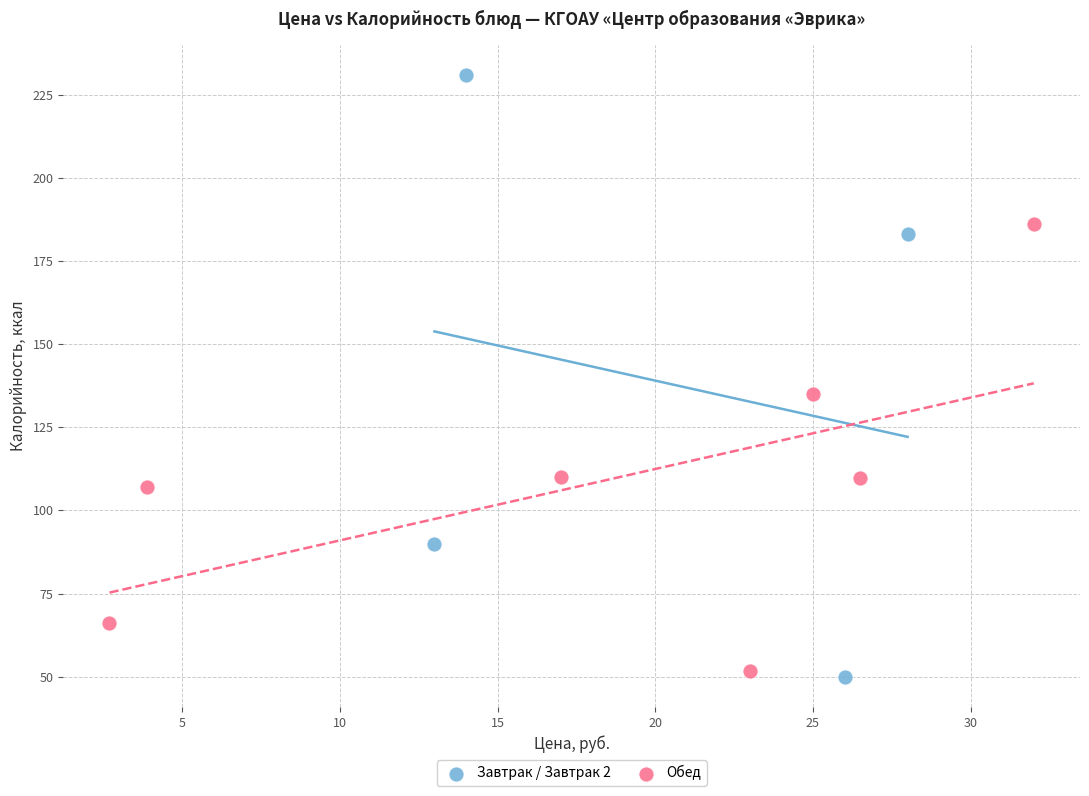

Which series has the widest spread of Y values?

Завтрак / Завтрак 2